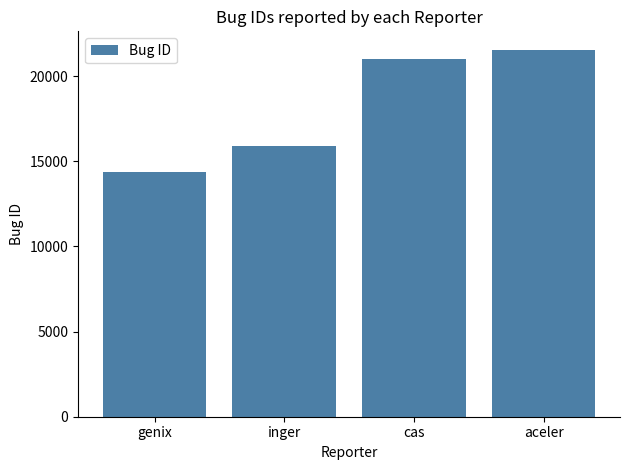

What is the approximate value at genix?

14398